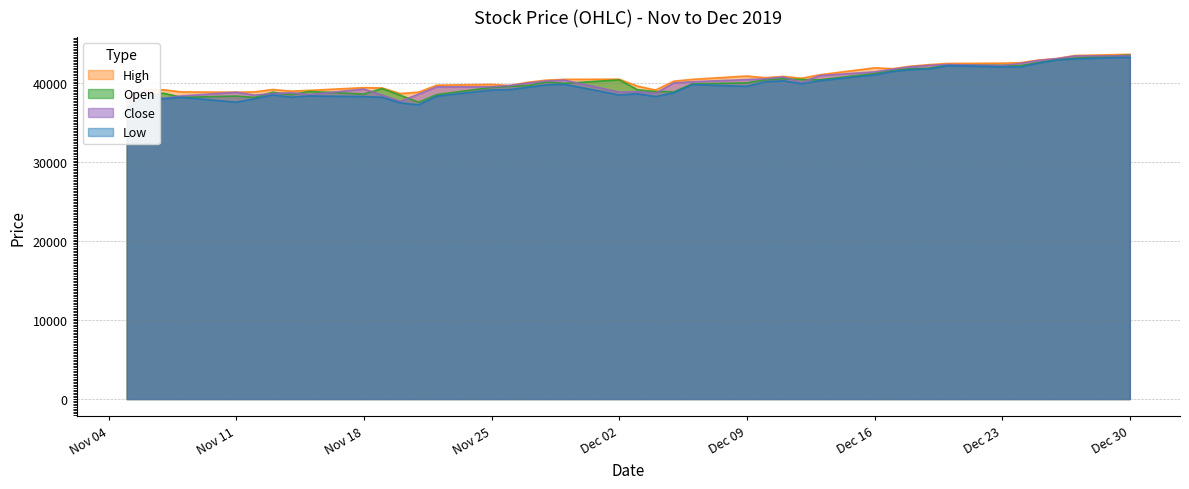

What is the difference between the highest and lowest values at 2019/12/05?

1460